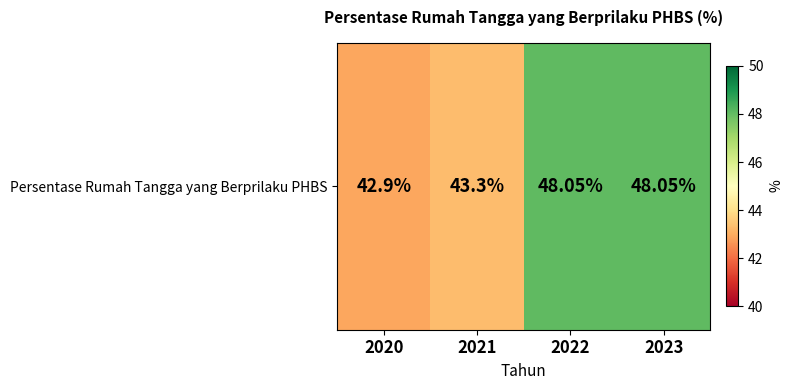

What is the difference between the maximum and minimum values?

5.1